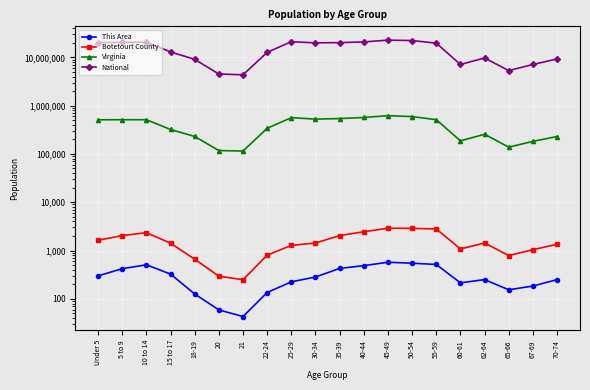

Is it true that This Area equals 121 at 70-74?

False